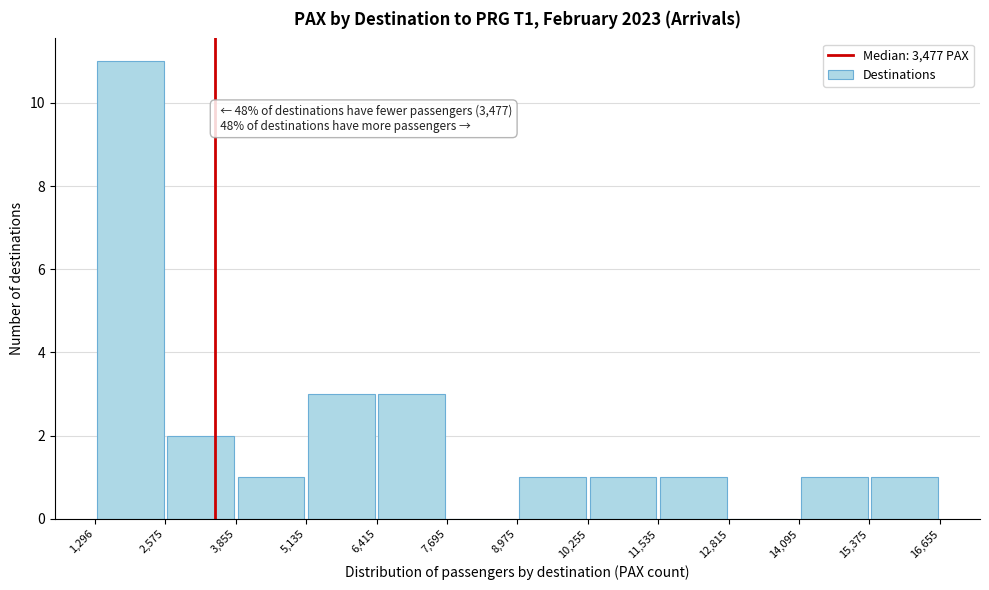

Over which range of the x-axis is the bar tallest?

1,296 to 2,575